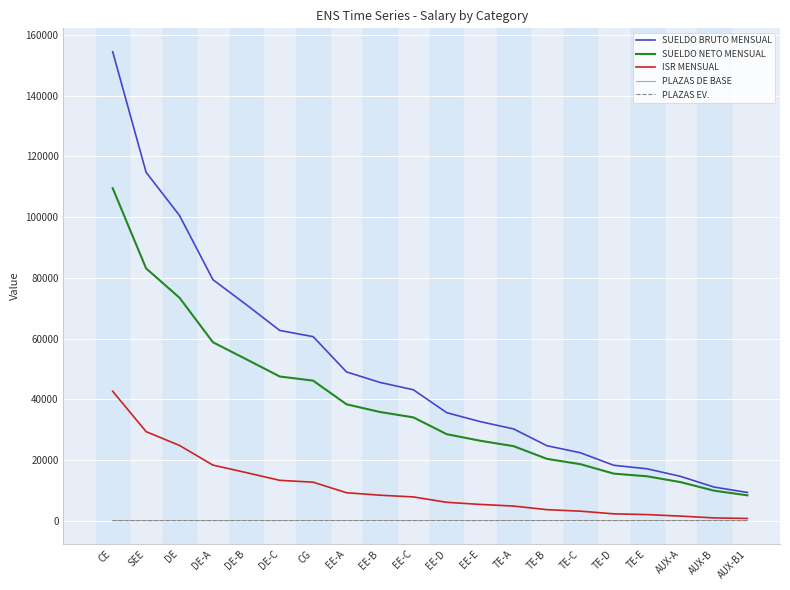

How many values in the PLAZAS EV. series are below 1?

9